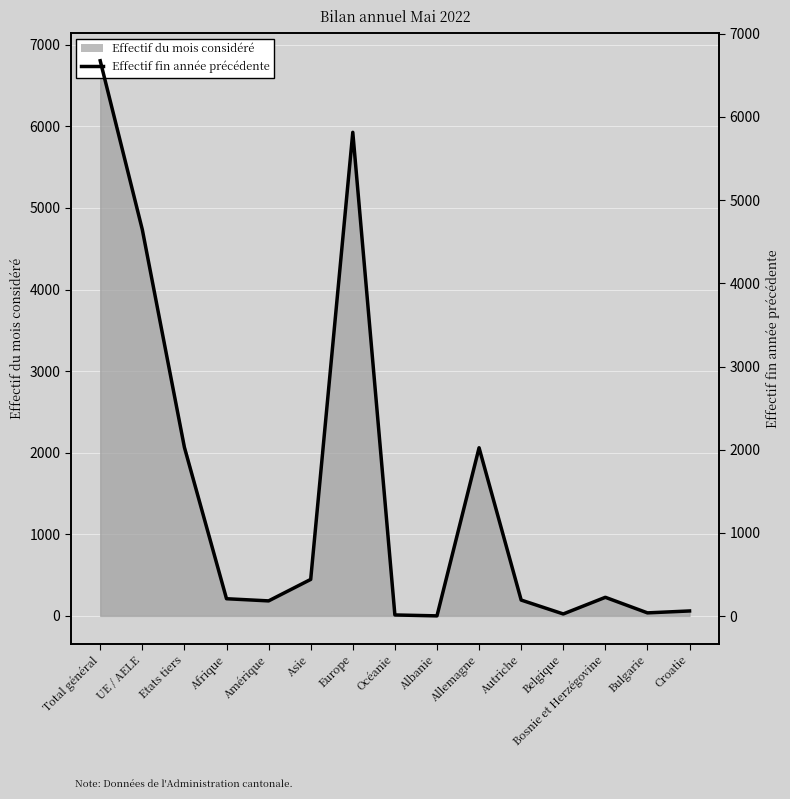

What is the label of the 6th point from the right?

Allemagne